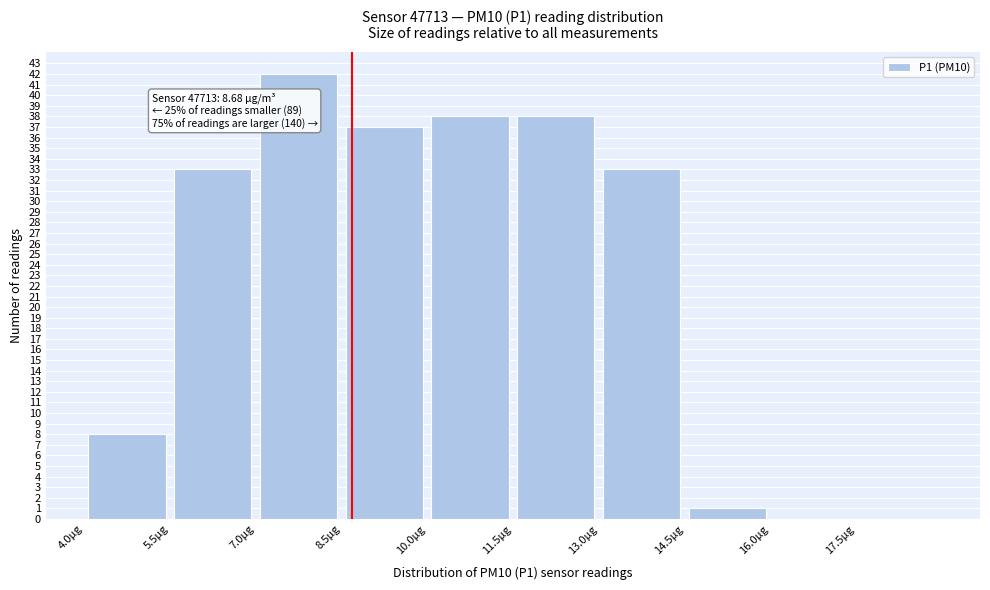

Over which range of the x-axis is the bar tallest?

7.0 to 8.5